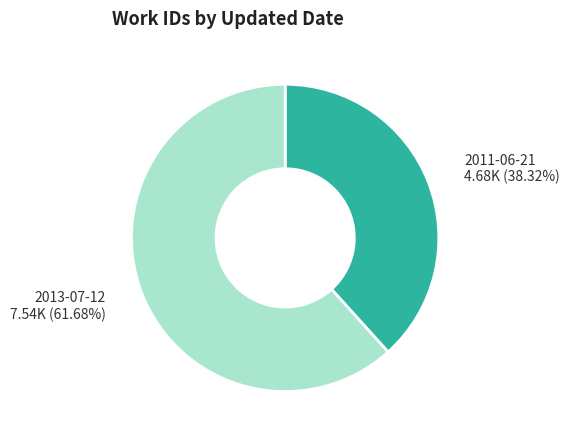

Is there a majority slice in this chart?

Yes